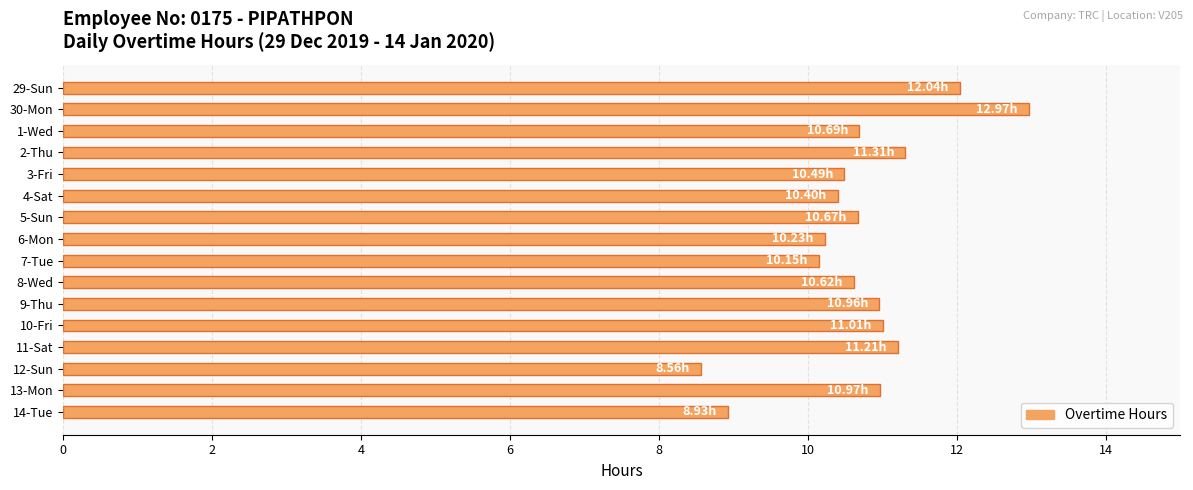

What is the average value?

10.7